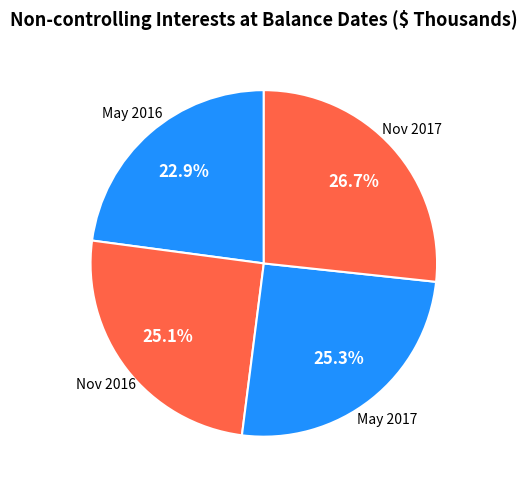

Is there any slice that represents more than half of the pie?

No